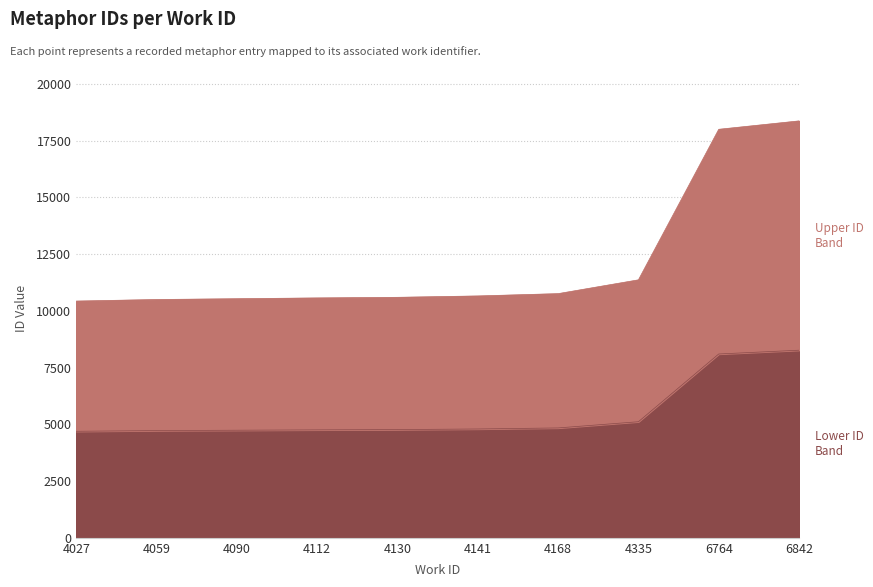

Which has a higher value, 4335 or 6842?

6842